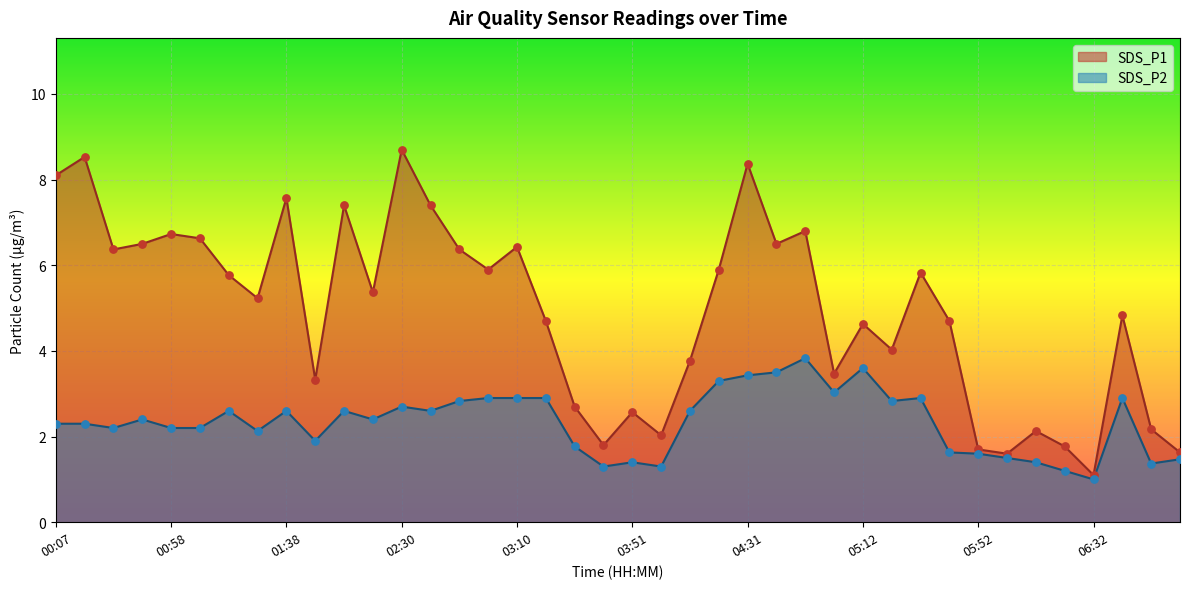

At how many categories does at least one series exceed 1?

40